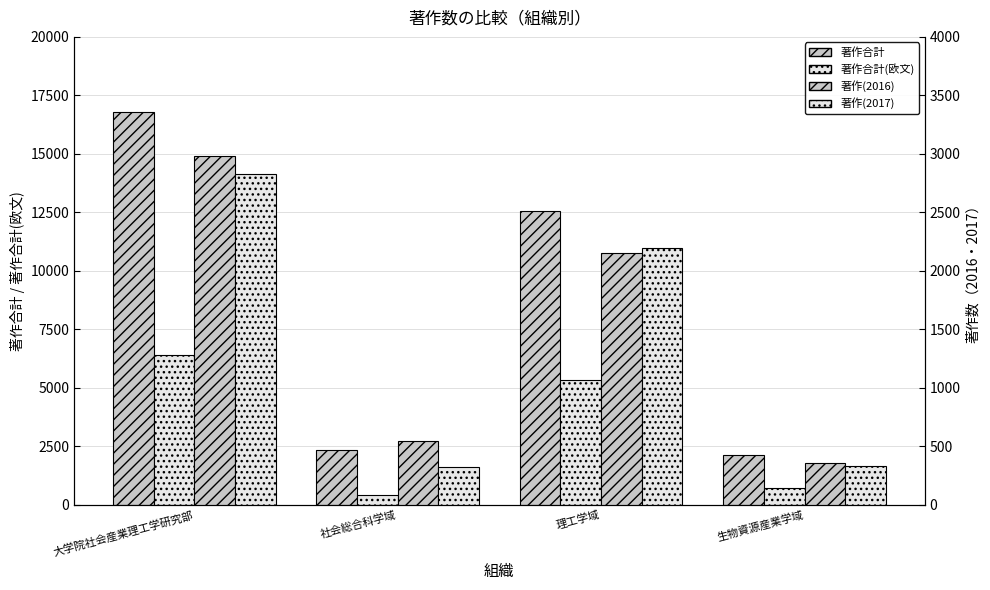

At which label is 著作(2016) closest to 1671?

理工学域